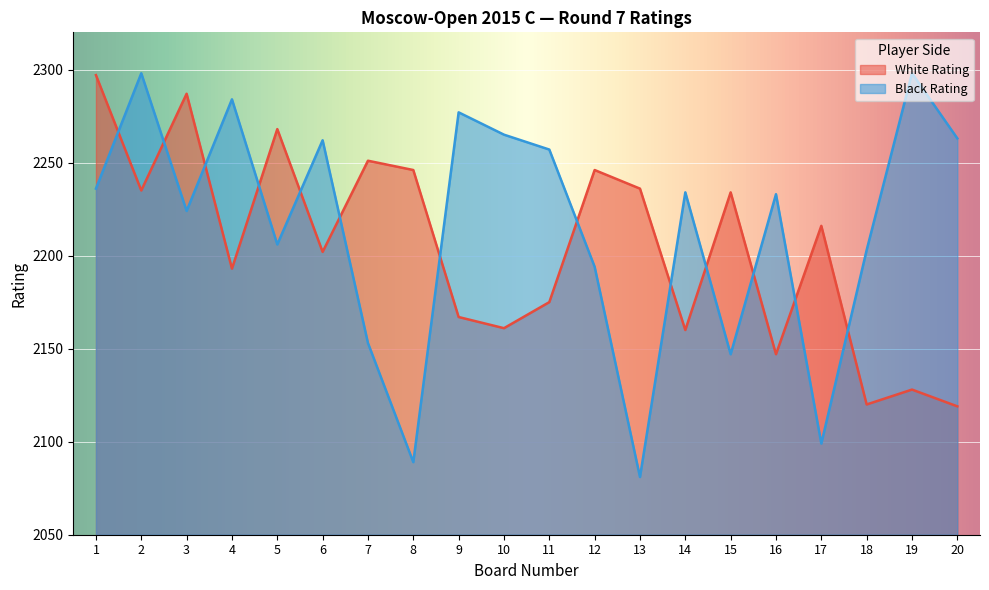

True or false: Black Rating has a value of 2263 at 20.

True